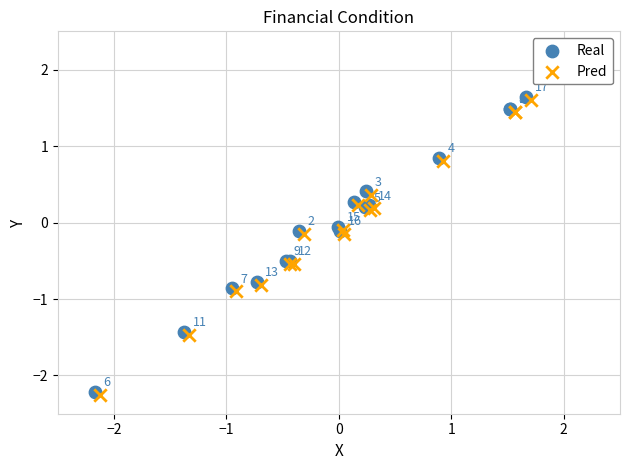

Which series reaches the maximum Y coordinate?

Real